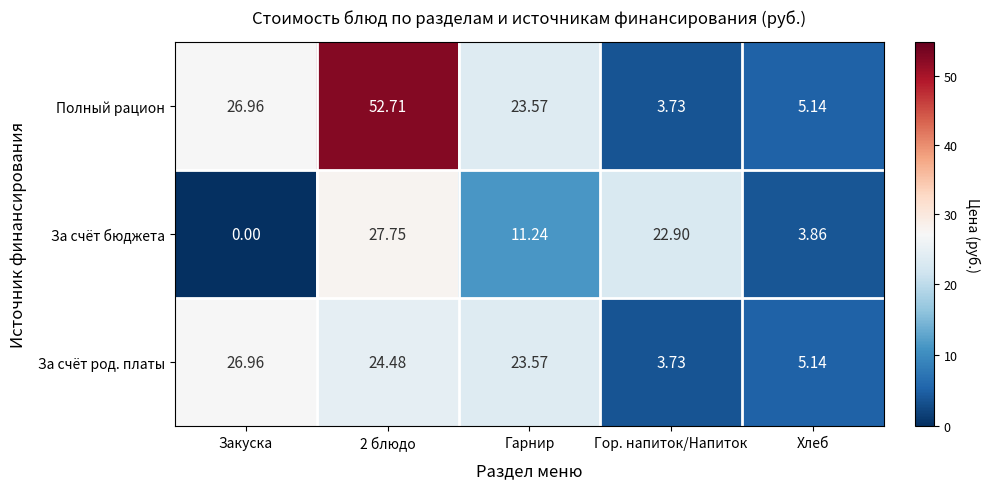

Rank the series by their maximum value, from lowest to highest.

За счёт род. платы, За счёт бюджета, Полный рацион